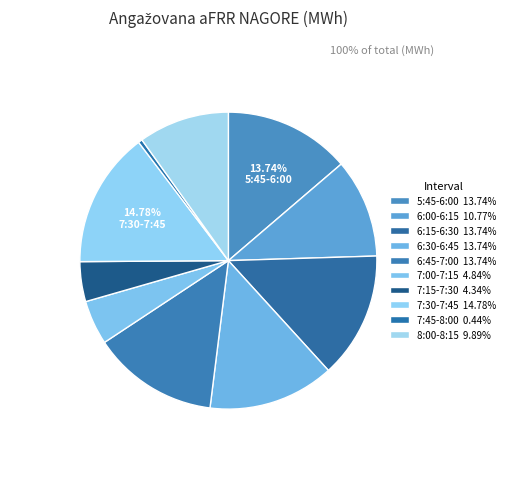

Which slice is the largest?

7:30-7:45